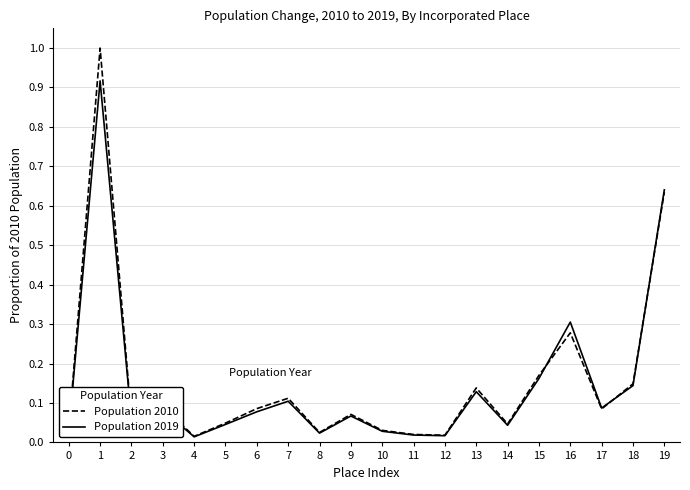

What is the maximum value shown in the chart?

1.0